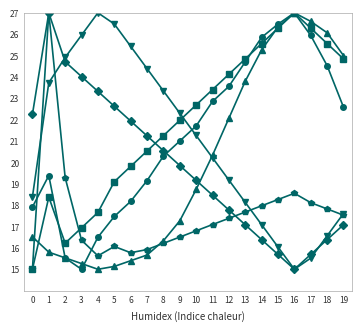

What is the total value across all series at 10?

120.4